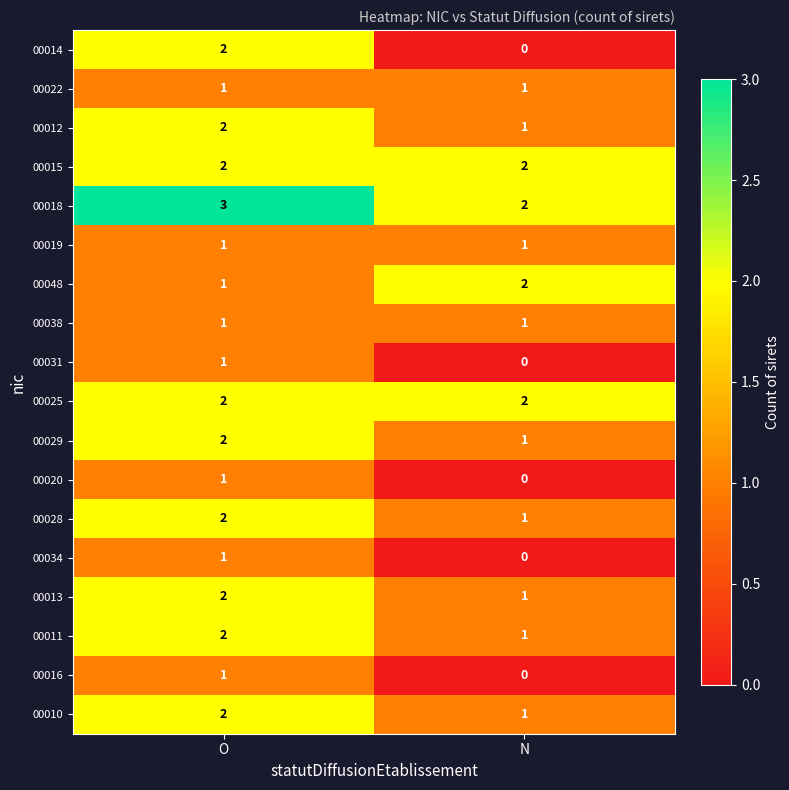

Which series has the largest range (max minus min)?

00014